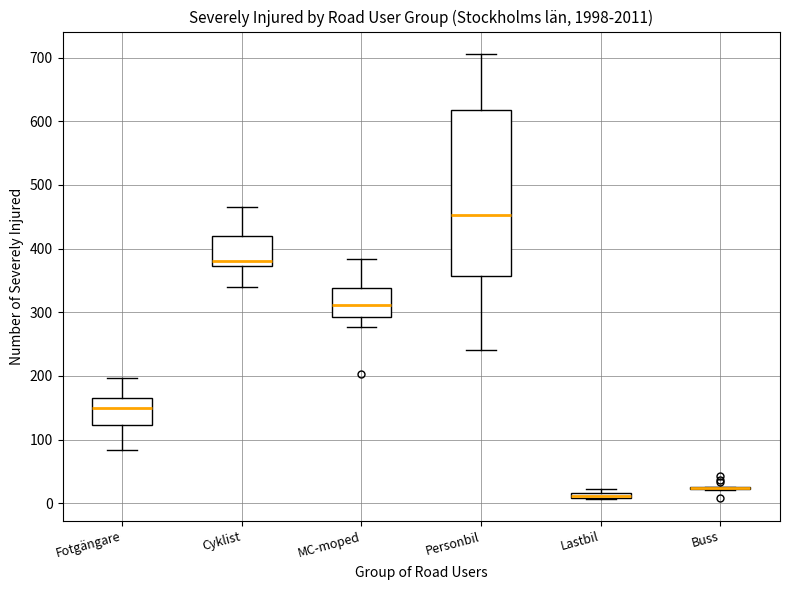

Where does the upper whisker of the box for Personbil end on the y-axis? The values are not printed on the chart, so give them approximately, as read against the axis.

710